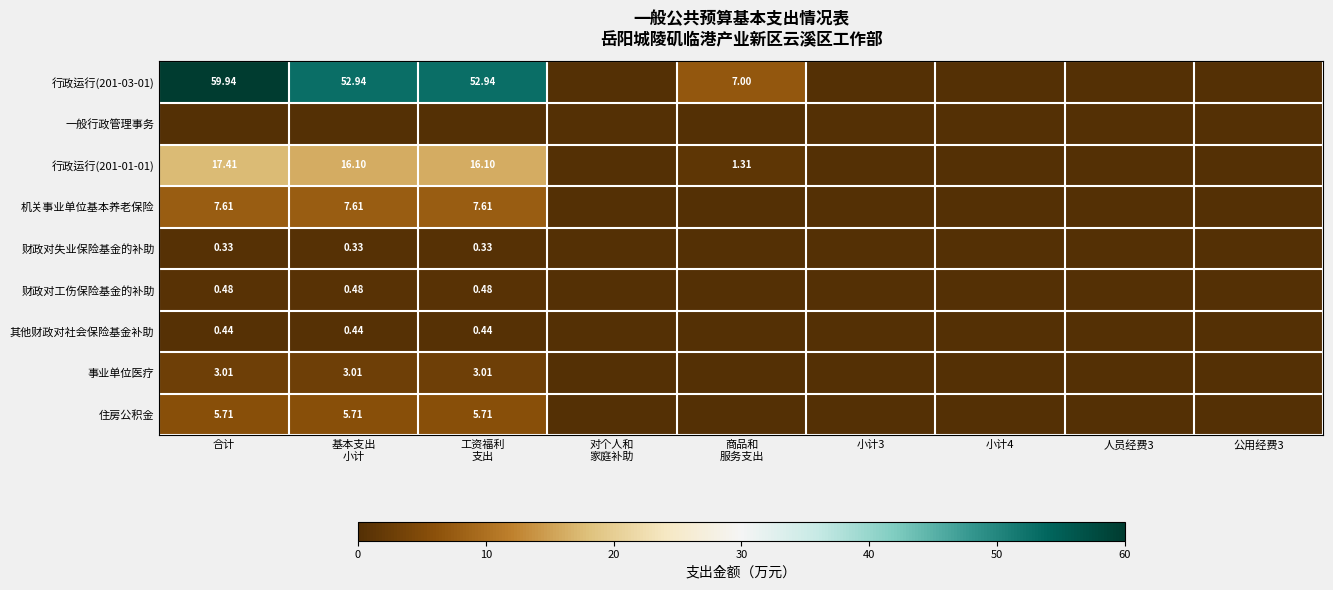

At 小计3, list the series in order from smallest to largest.

行政运行(201-03-01), 一般行政管理事务, 行政运行(201-01-01), 机关事业单位基本养老保险, 财政对失业保险基金的补助, 财政对工伤保险基金的补助, 其他财政对社会保险基金补助, 事业单位医疗, 住房公积金